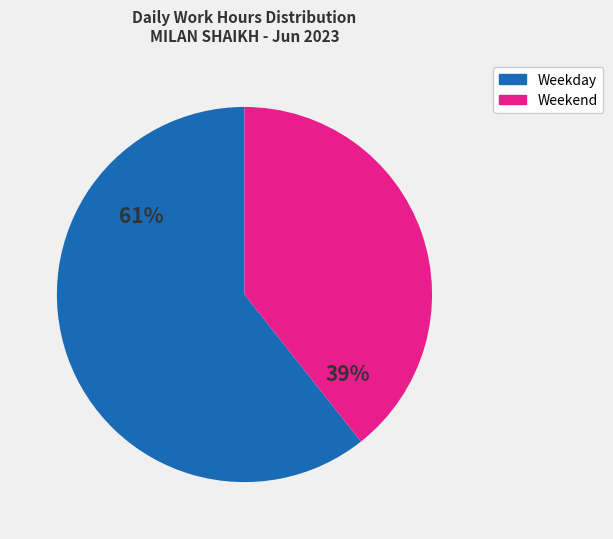

To the nearest percent, what is the average slice percentage?

50%